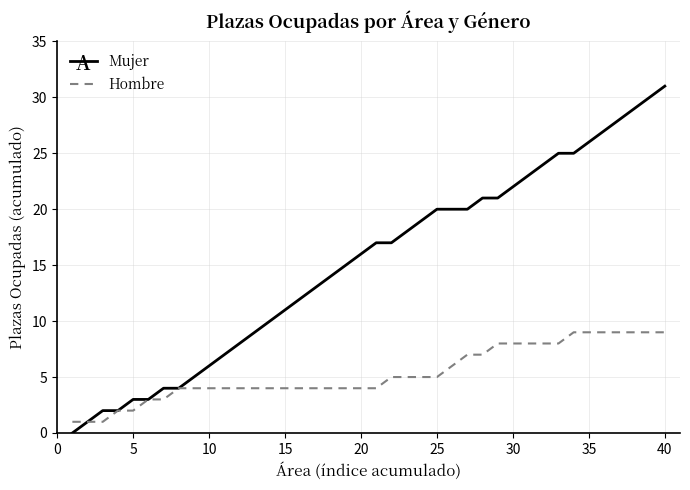

Which series has the largest total across all categories?

Mujer